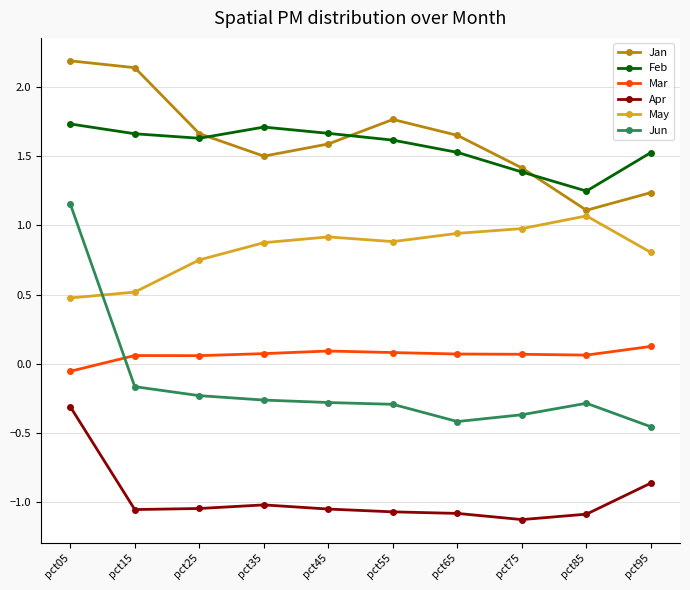

What is the difference between the maximum and minimum values in the Jan series?

1.1